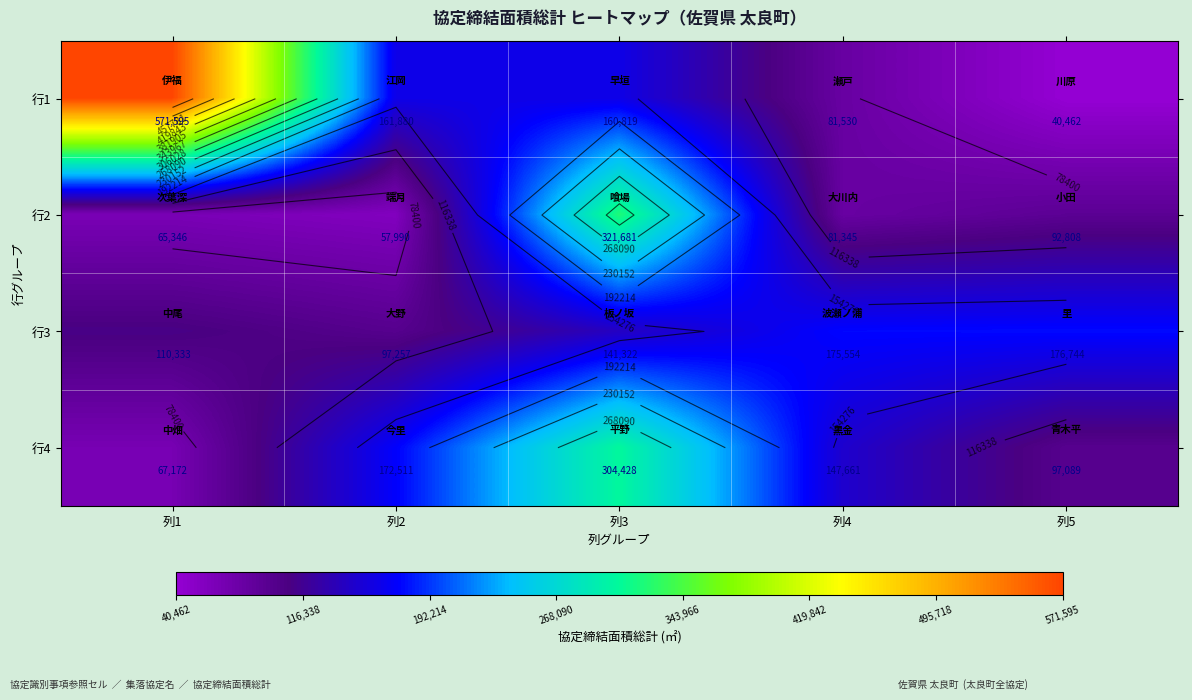

Rank the categories by 行1 value from lowest to highest.

列5, 列4, 列3, 列2, 列1